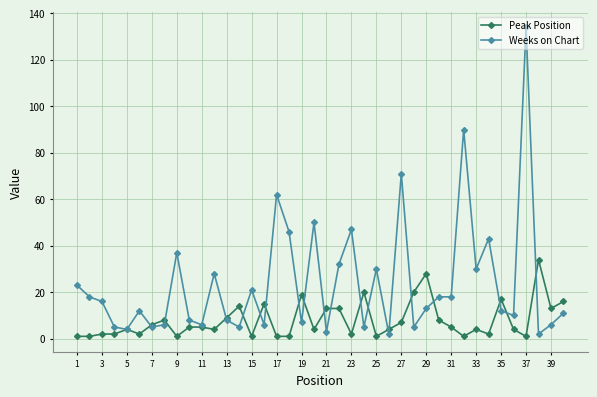

What is the maximum value for Peak Position?

34